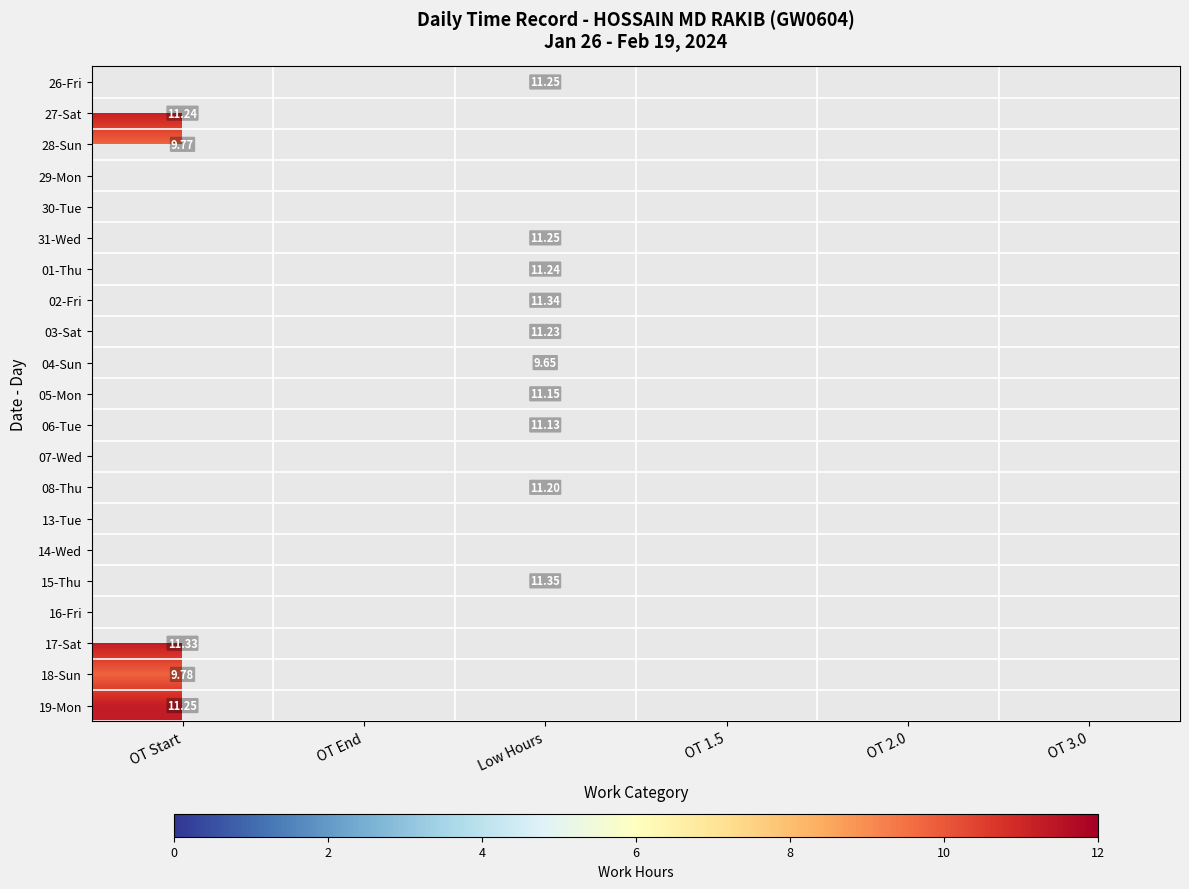

What is the minimum value for 28-Sun?

9.8